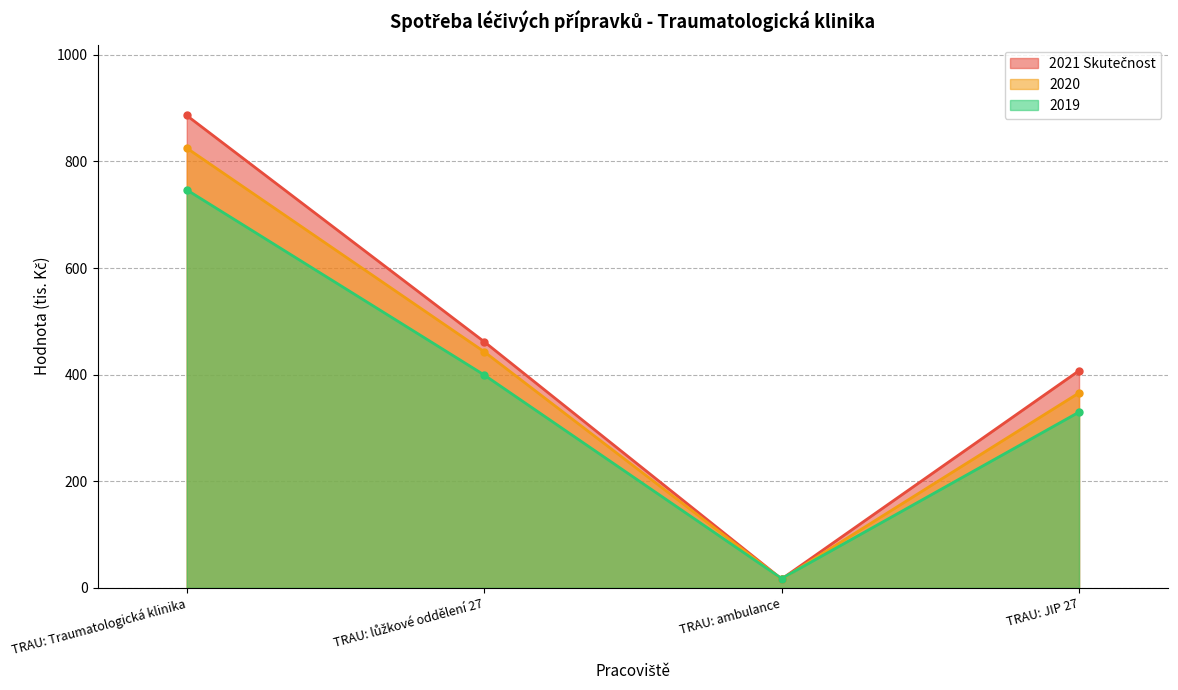

At how many categories does at least one series exceed 63?

3